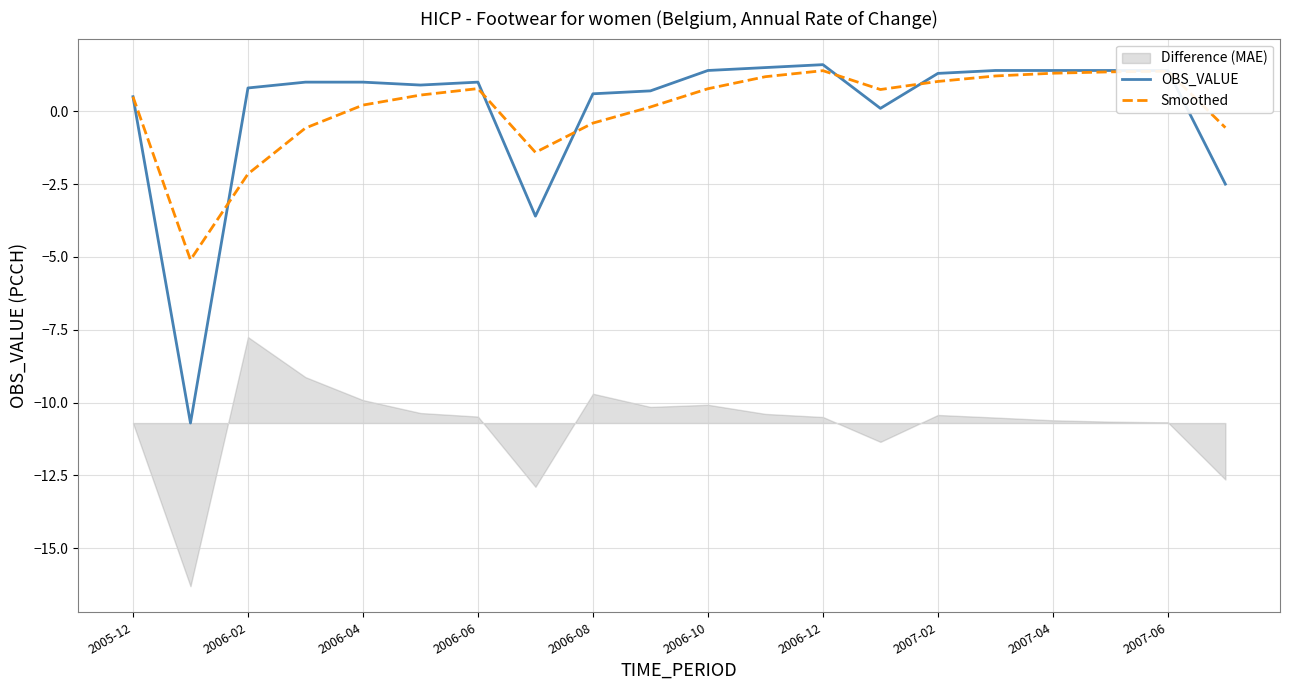

The OBS_VALUE series shows -2.5 at 19. True or false?

True